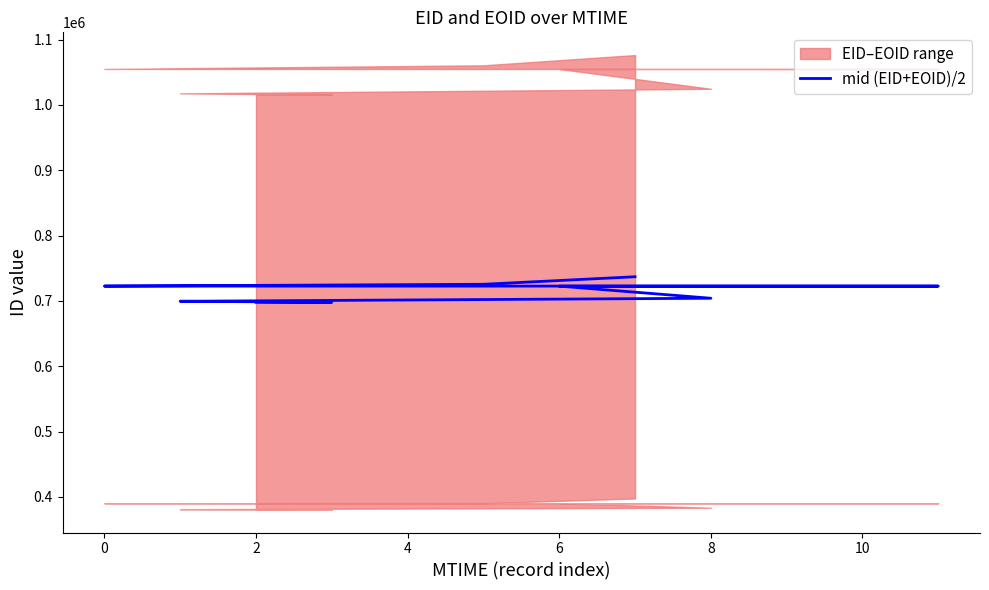

How many lines are shown in the chart?

1